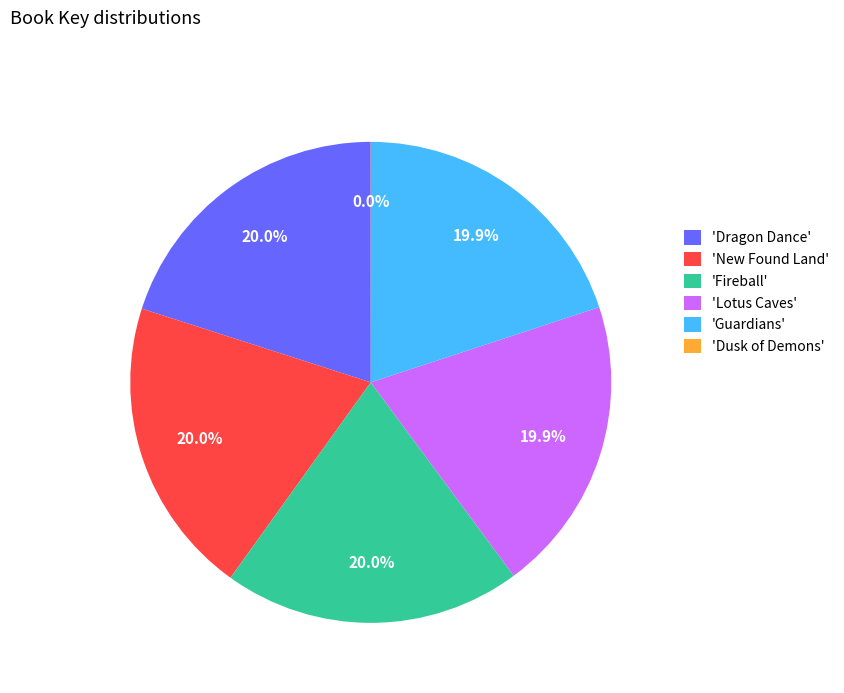

Is there any slice that represents more than half of the pie?

No